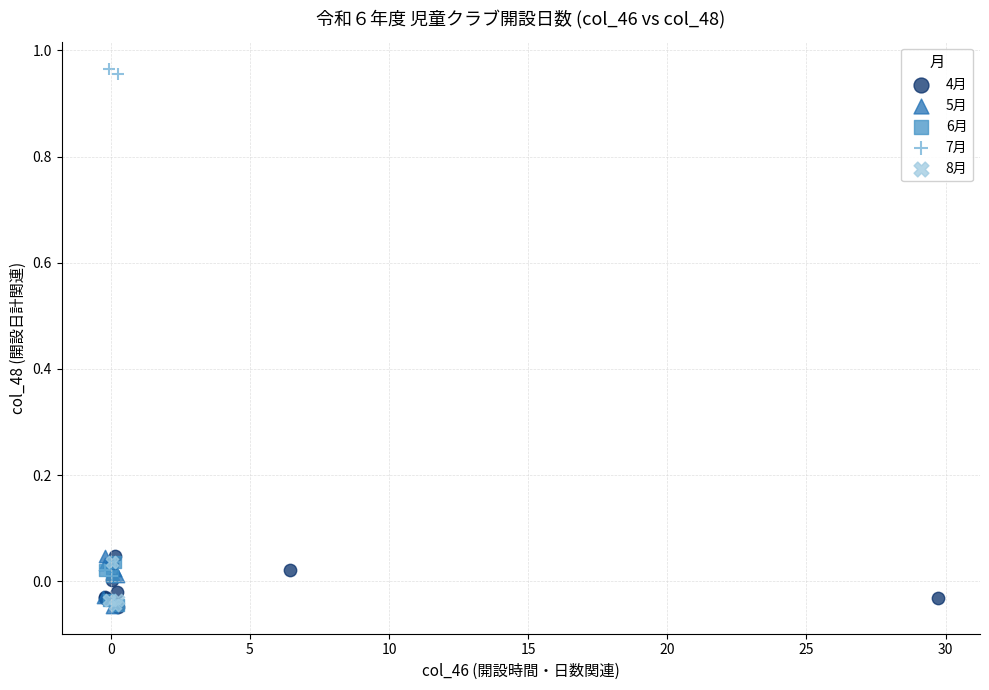

Which series has the largest Y range (max minus min)?

7月